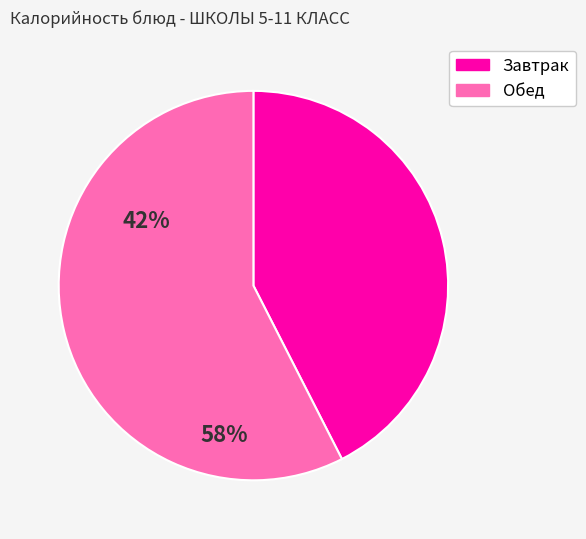

Does any single category account for the majority?

Yes